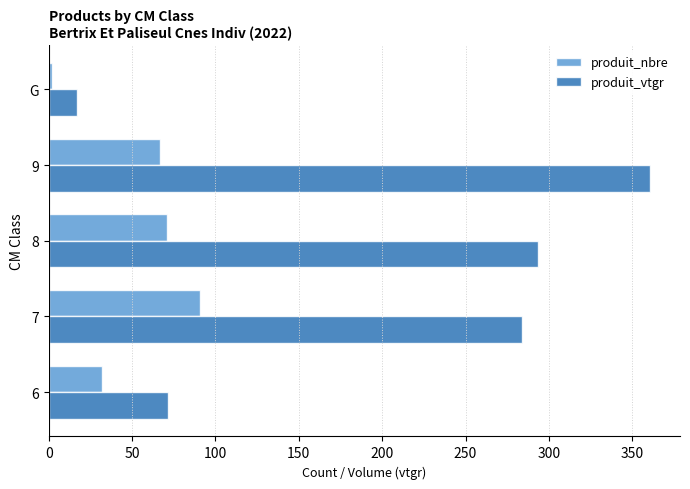

List the series in order of their peak value, highest first.

produit_vtgr, produit_nbre